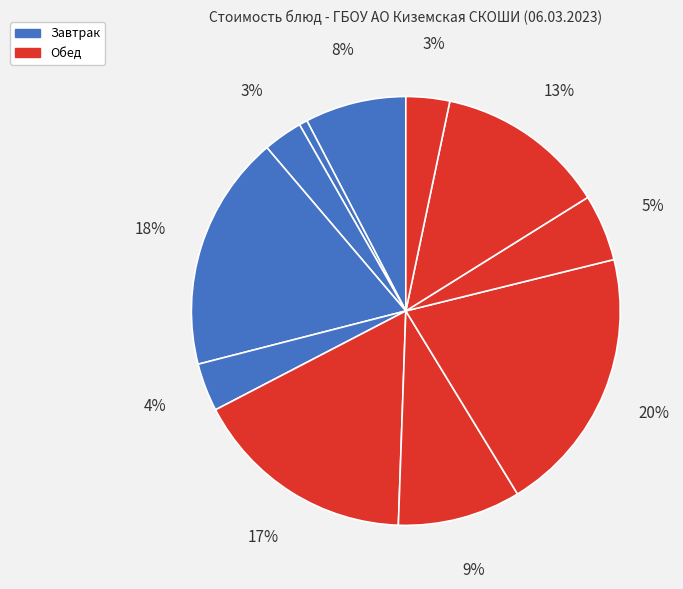

How many slices are in this pie chart?

11